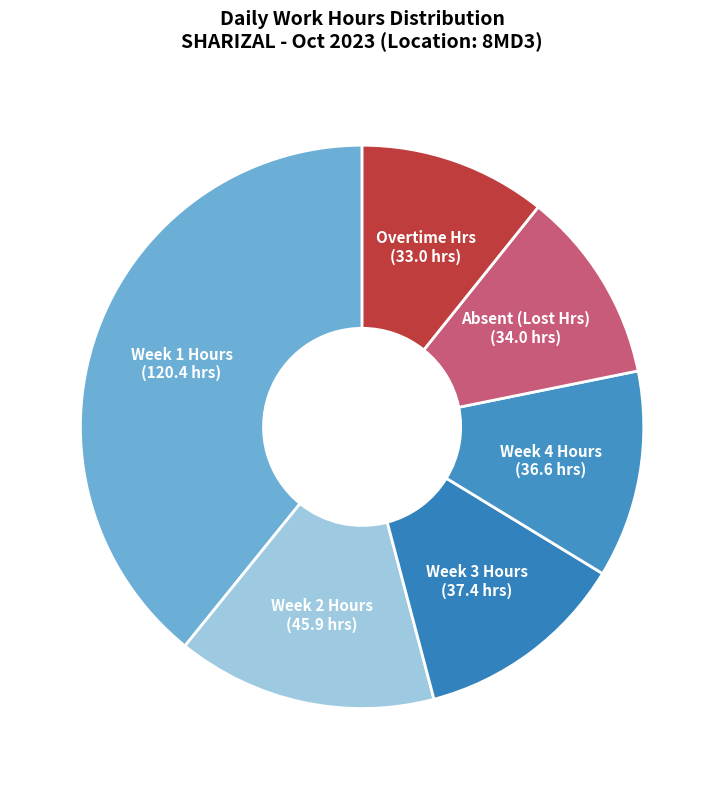

How many segments does this pie chart have?

6